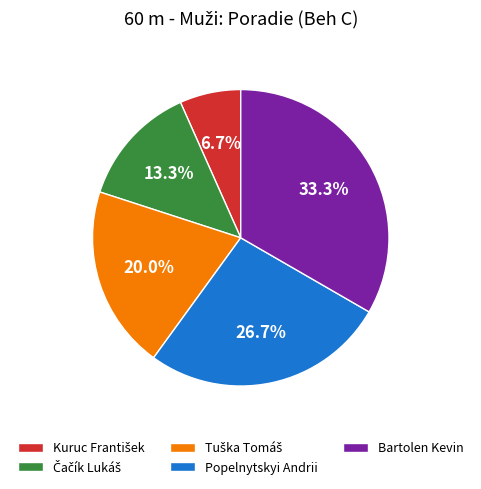

Does any single category account for the majority?

No